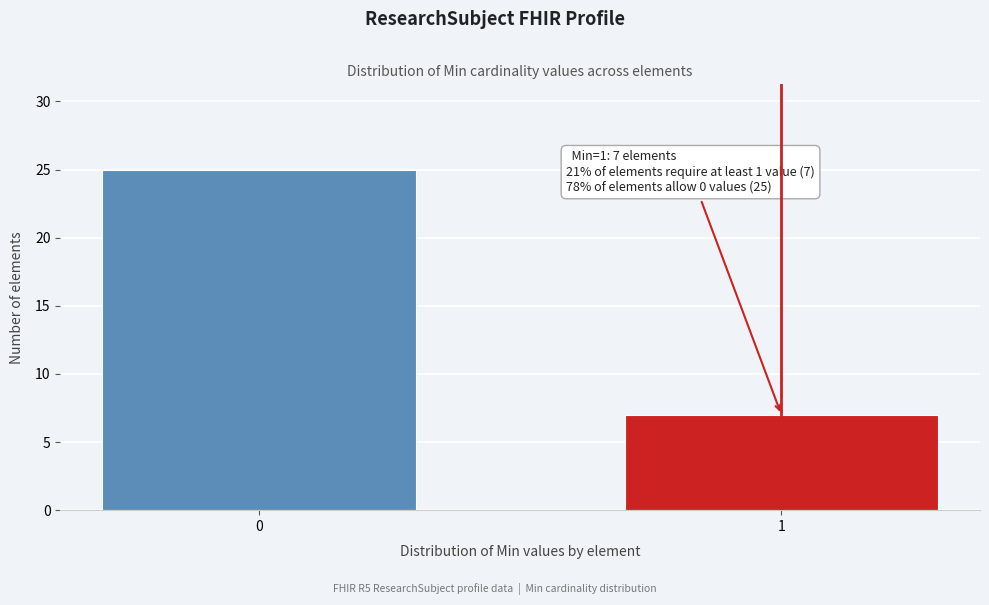

Reading right to left, what are all the values shown in this chart?

1=7	0=25